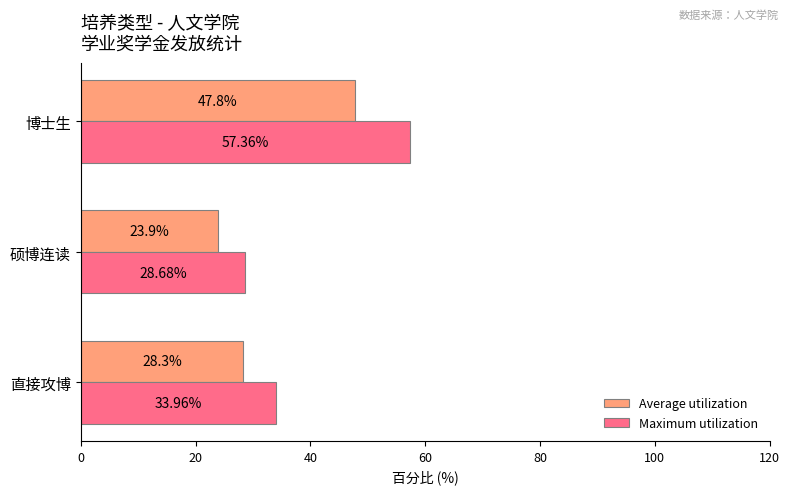

Which series has the largest total across all categories?

Maximum utilization